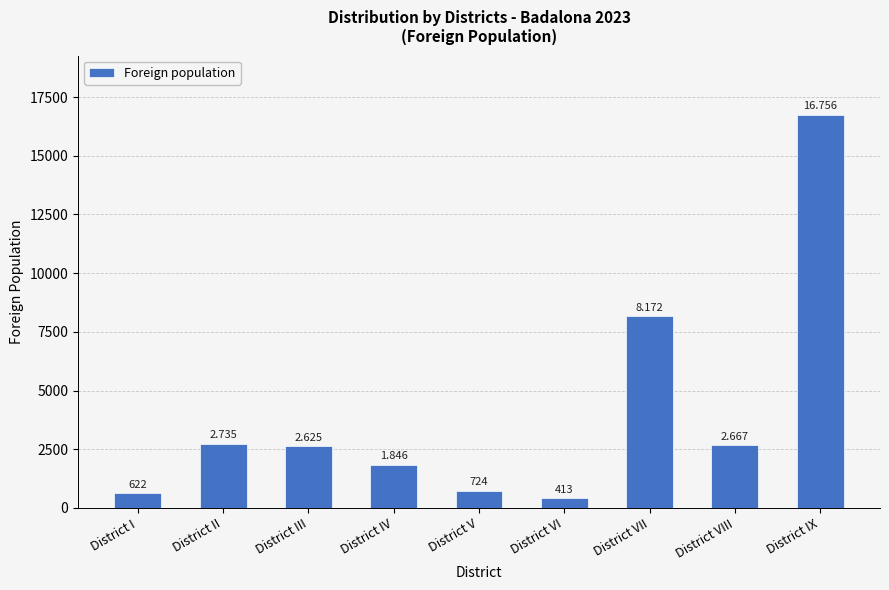

How many bars are there in total?

9